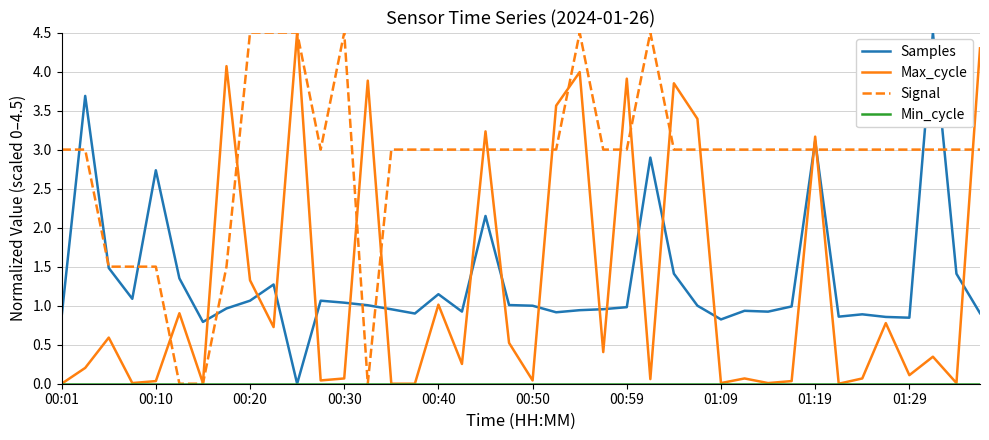

What is the maximum value for Samples?

4.5